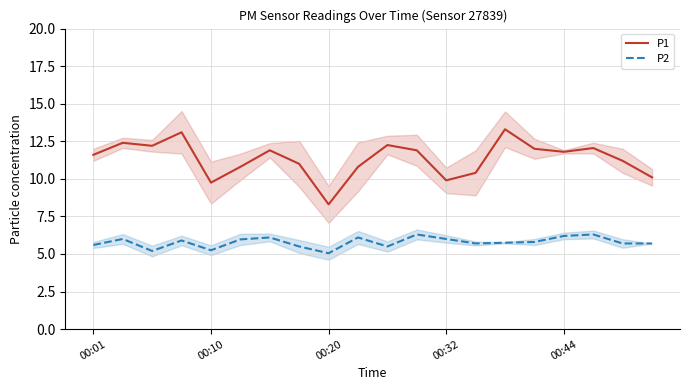

Count the number of data series in this chart.

2